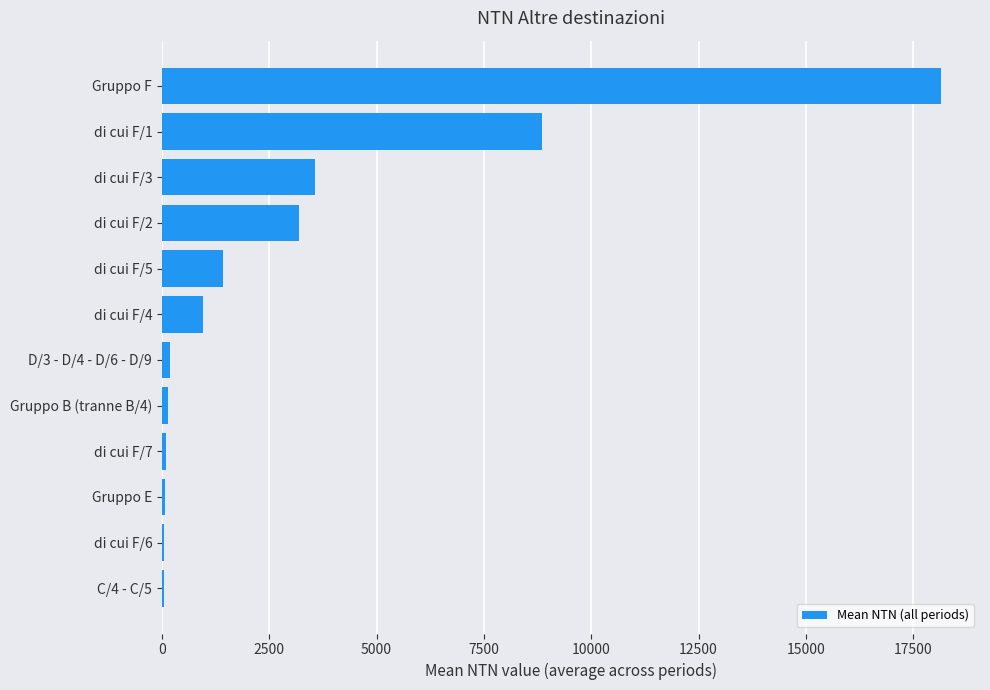

Does the chart contain stacked bars?

No